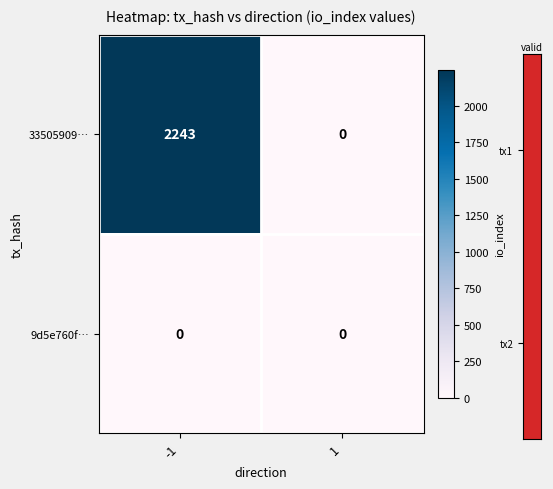

Reading left to right, extract all data points from this chart.

33505909…: -1=2243	1=0
9d5e760f…: -1=0	1=0